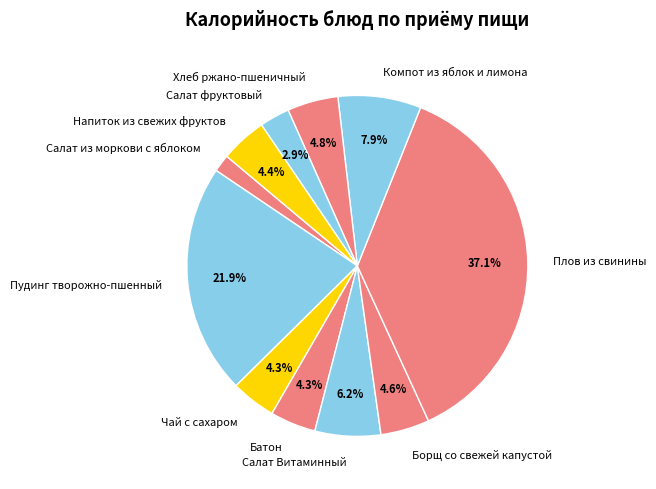

Is Батон the majority of the pie?

No